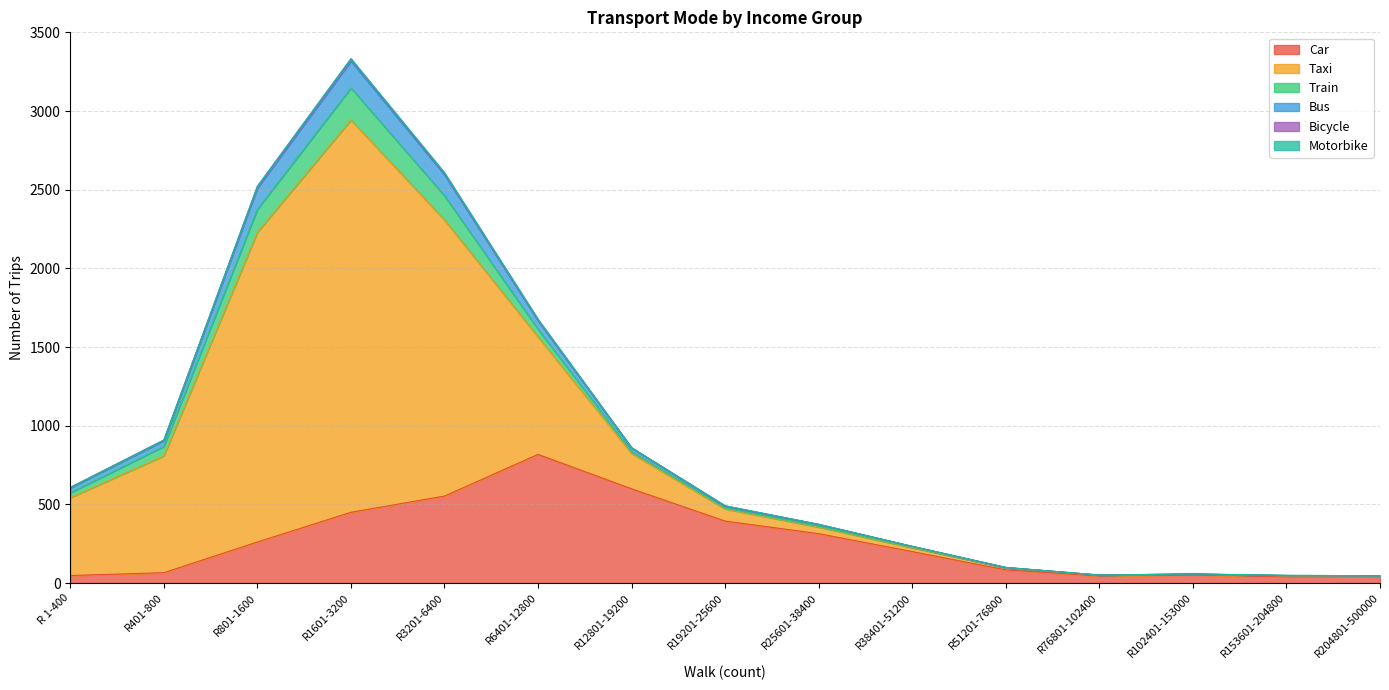

Which has a higher value, R38401-51200 or R 1-400?

R38401-51200